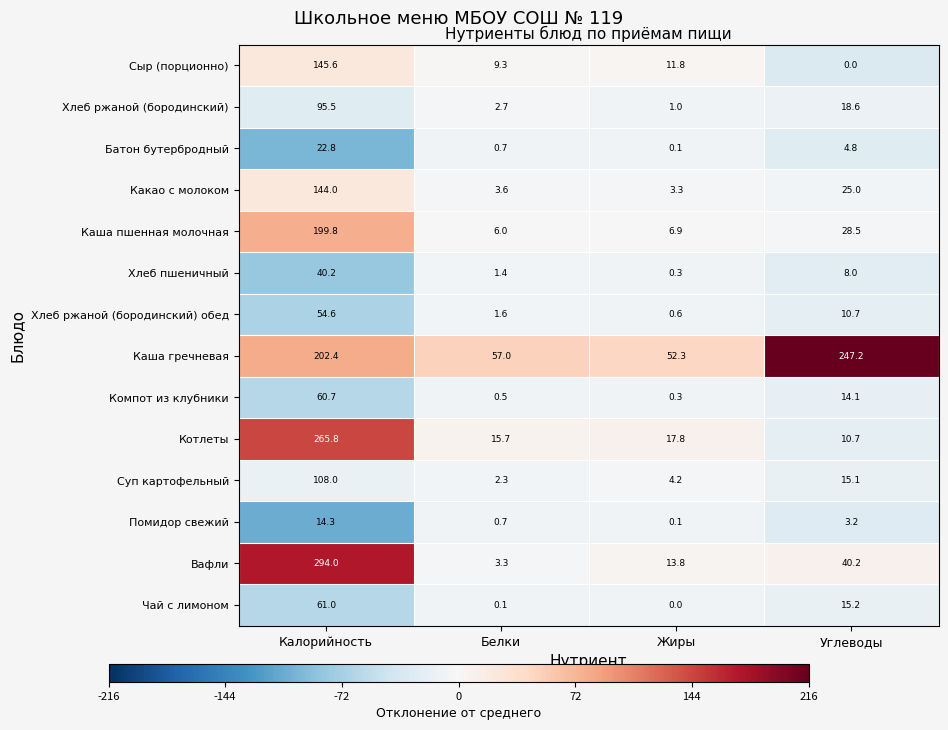

What is the difference between the highest and lowest values at Калорийность?

279.7